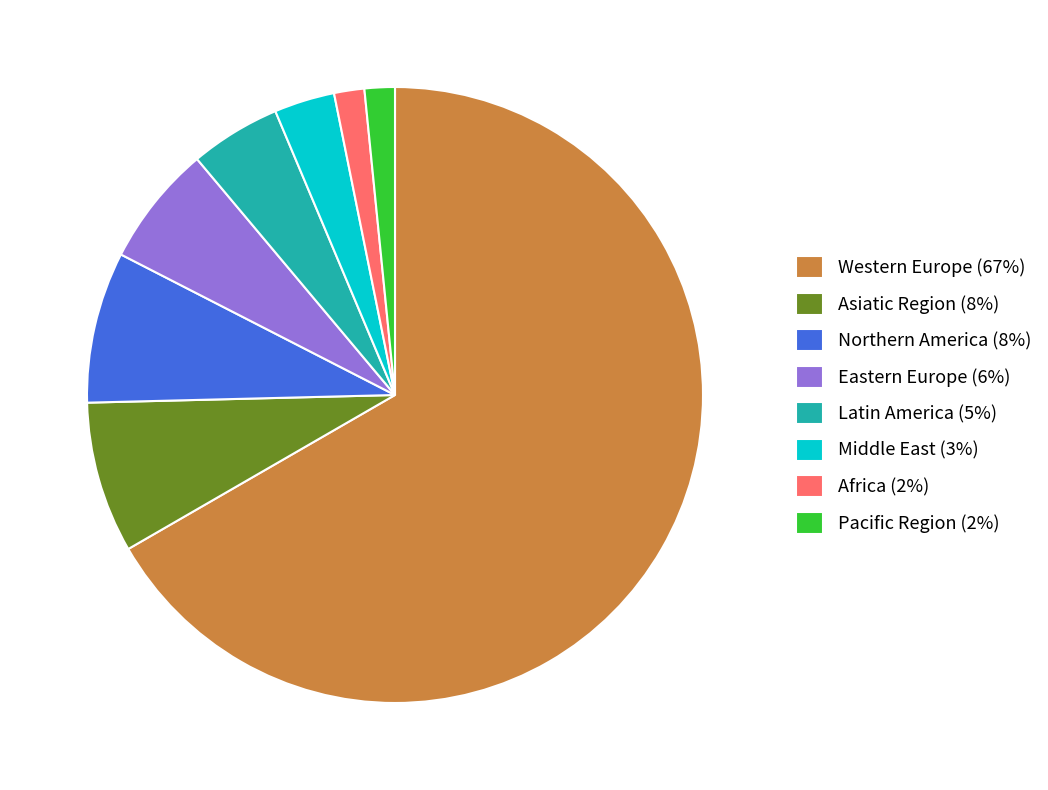

How many slices are in this pie chart?

8